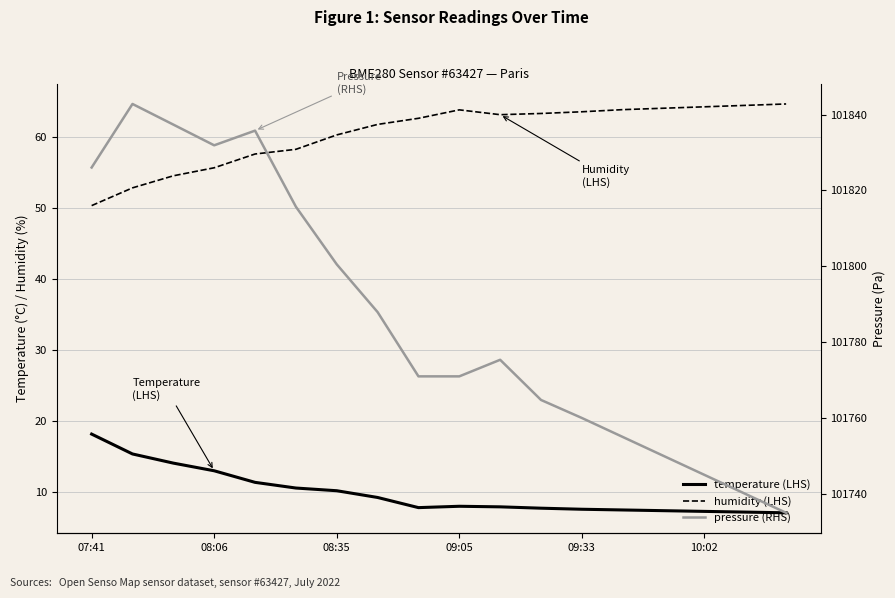

True or false: humidity and pressure intersect in this chart.

False